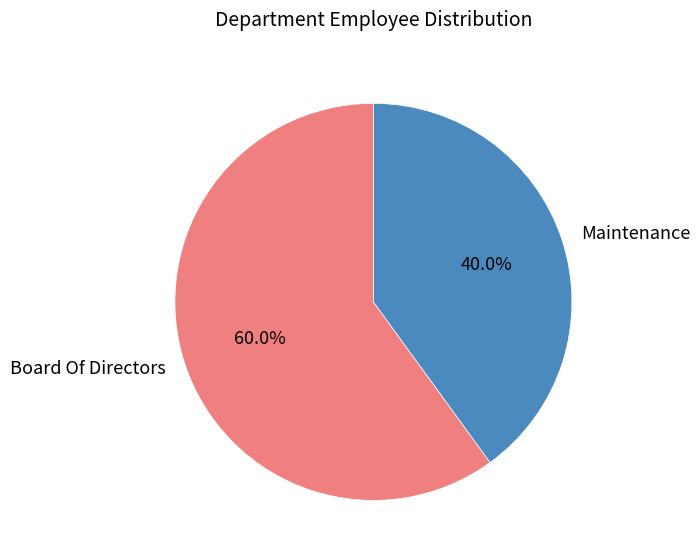

Is there any slice that represents more than half of the pie?

Yes